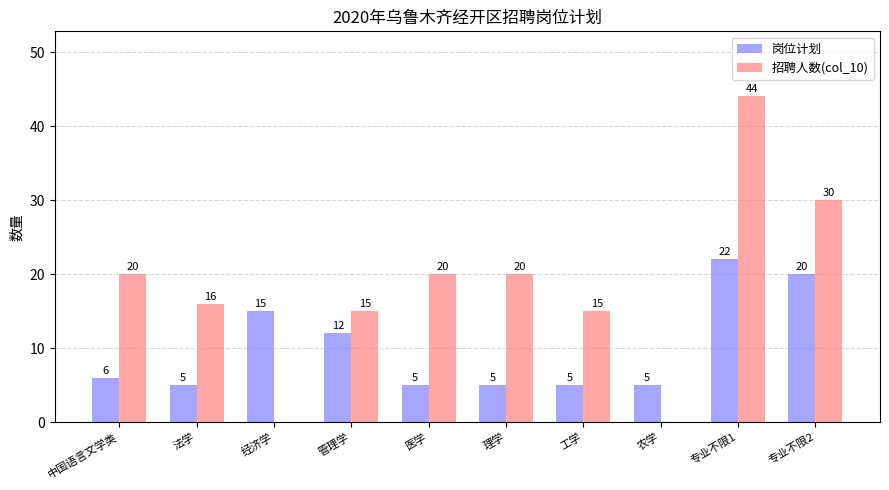

What value does the 岗位计划 series have at 中国语言文学类, to the nearest 5?

5